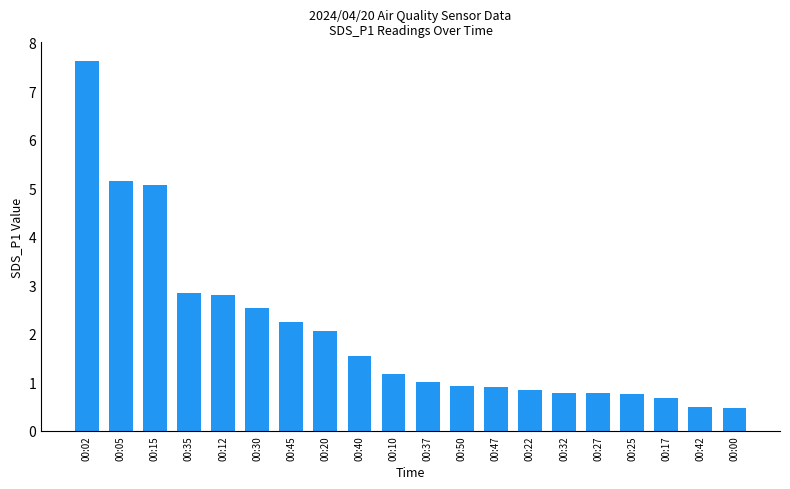

What is the sum of the values at 00:15 and 00:47?

6.0